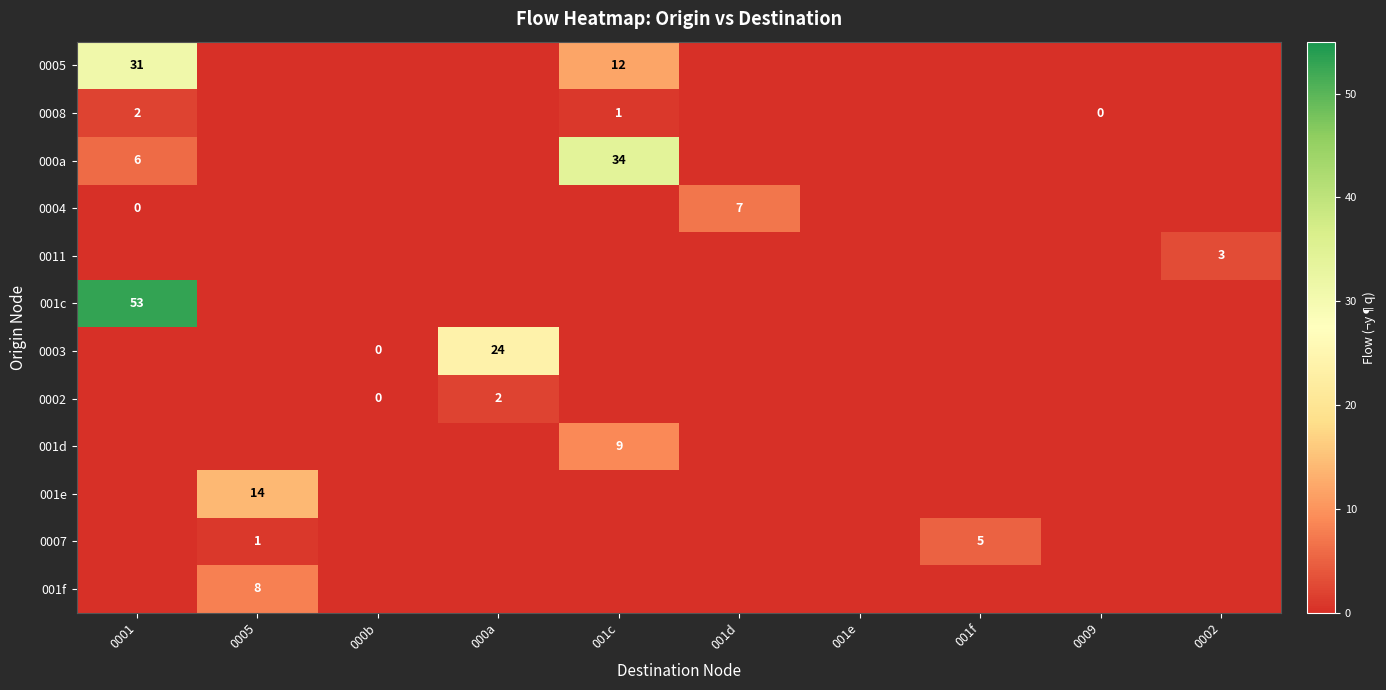

What is the sum of all 0008 values?

3